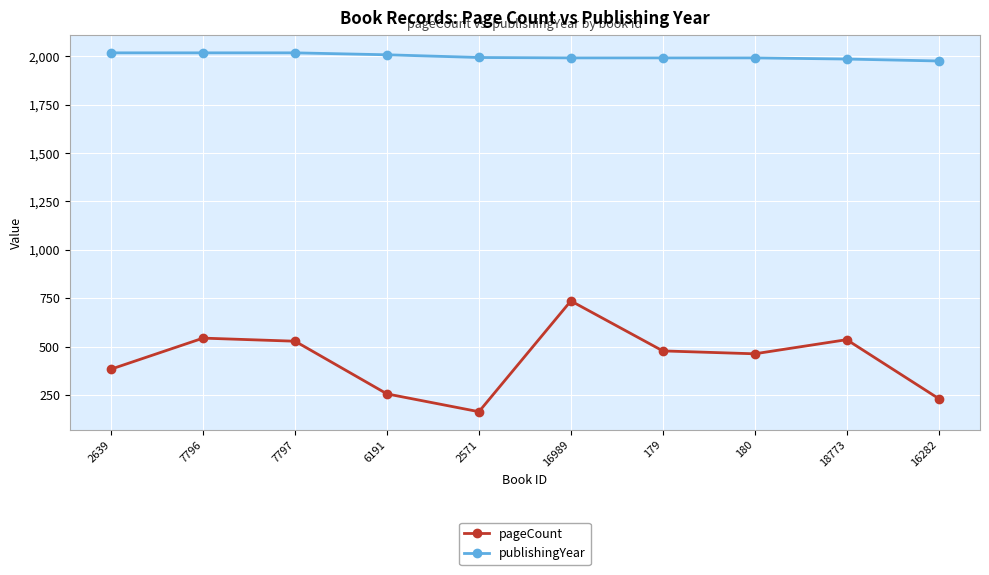

How many interior local peaks does the pageCount series have?

3